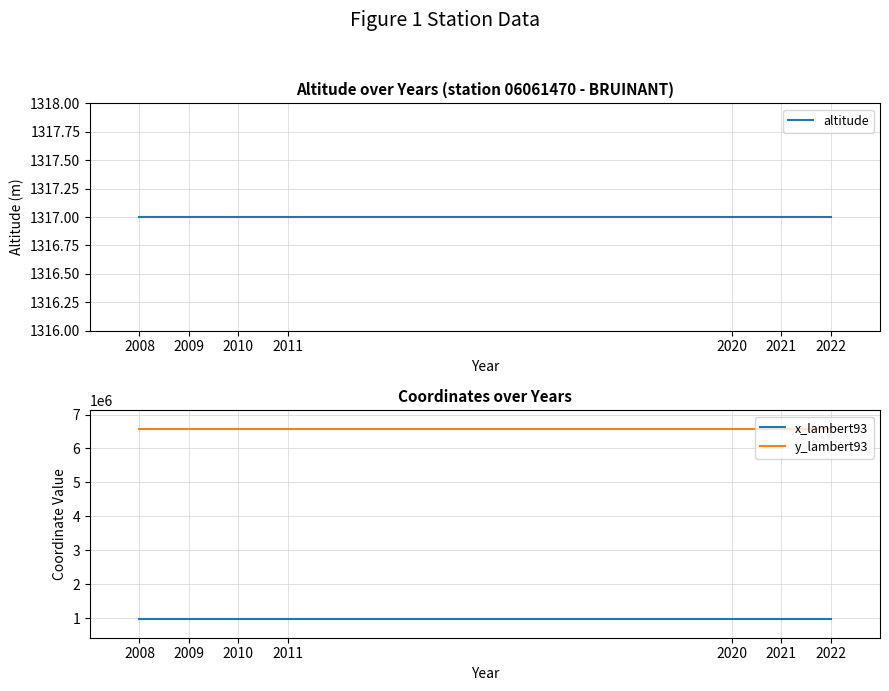

True or false: altitude and x_lambert93 cross at least once.

False